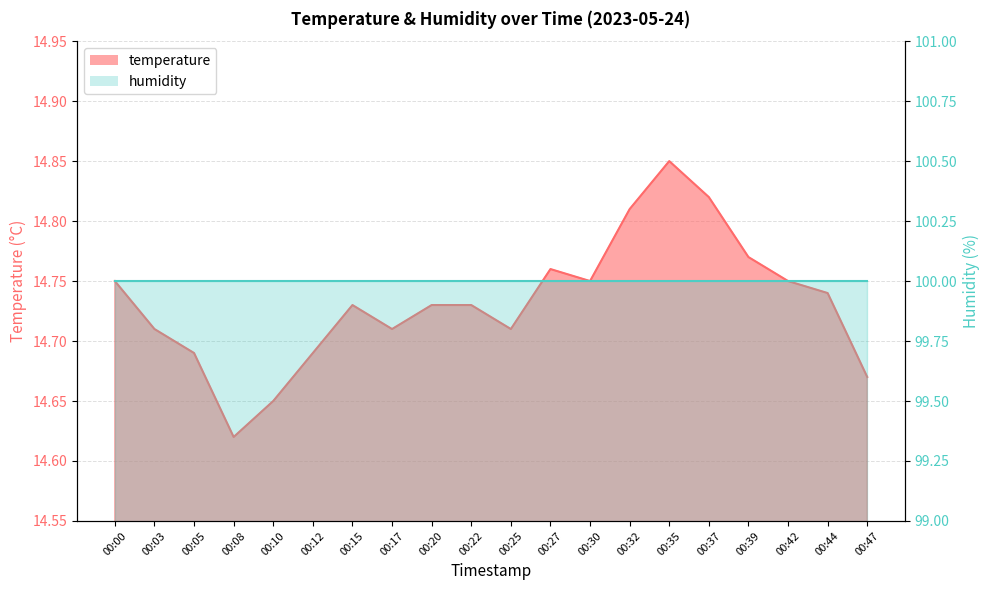

Is it true that the value at 00:44 is 21.0?

False